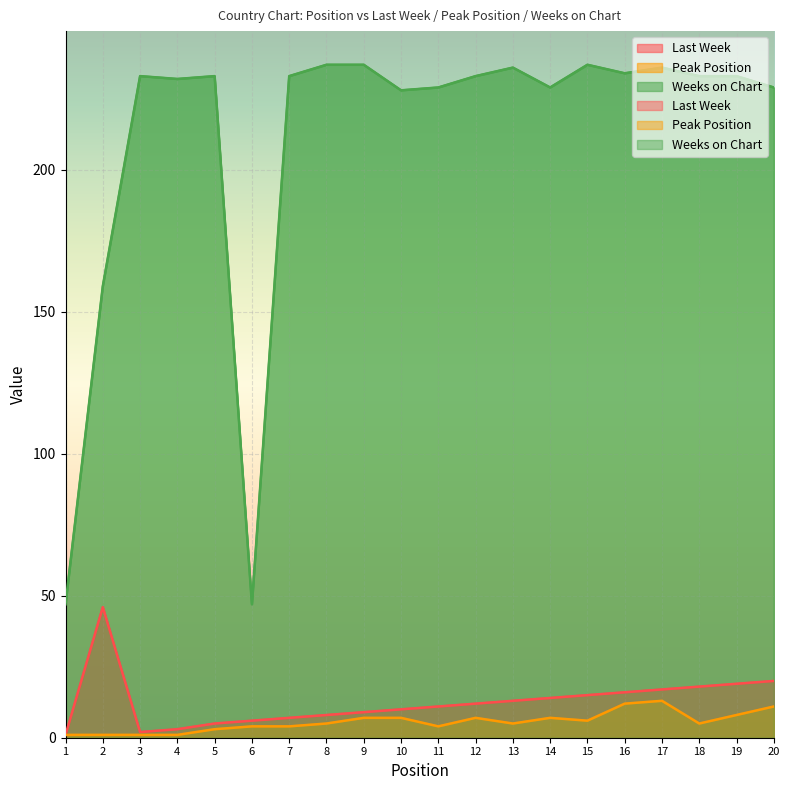

What is the minimum value shown in the chart?

1